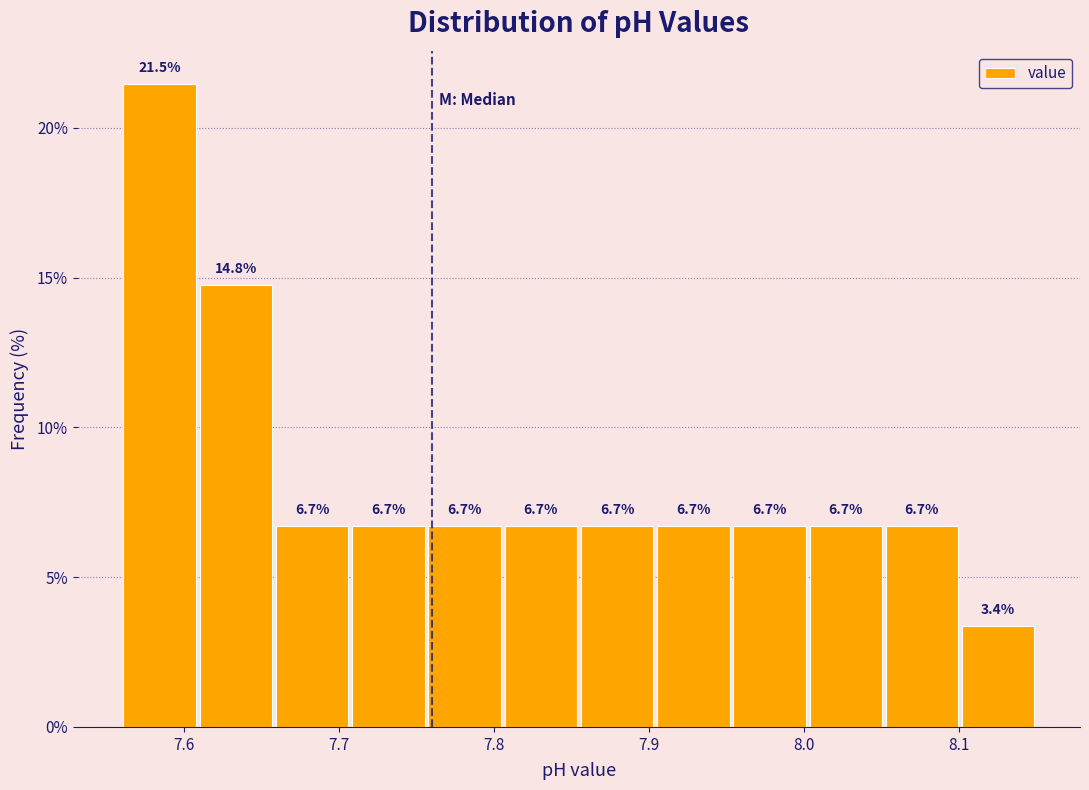

Reading left to right, transcribe this chart: for each bar, give the range it covers on the x-axis and its height. The bar edges are not printed on the chart, so give them approximately, as read against the axis.

7.56 to 7.61: 21.5
7.61 to 7.66: 14.8
7.66 to 7.71: 6.7
7.71 to 7.76: 6.7
7.76 to 7.81: 6.7
7.81 to 7.86: 6.7
7.86 to 7.90: 6.7
7.90 to 7.95: 6.7
7.95 to 8.00: 6.7
8.00 to 8.05: 6.7
8.05 to 8.10: 6.7
8.10 to 8.15: 3.4